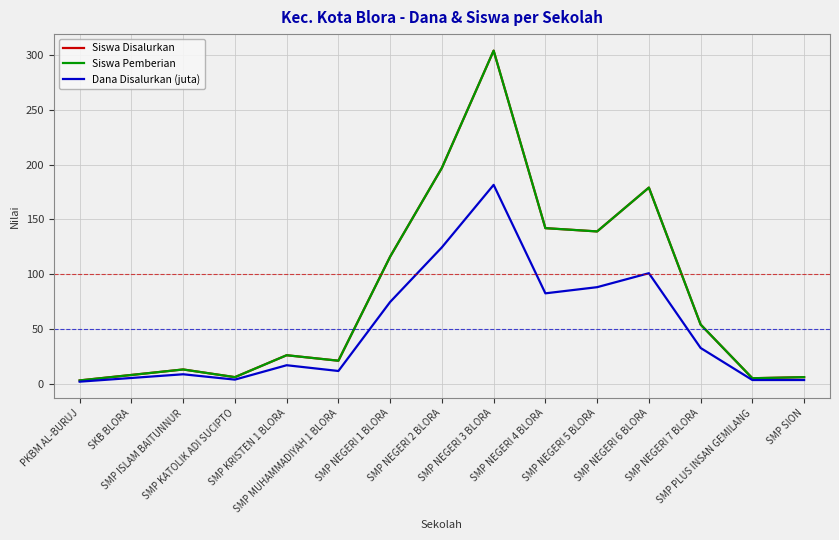

Reading right to left, what are all the values shown in this chart?

Siswa Disalurkan: 6.0	5.0	54.0	179.0	139.0	142.0	304.0	197.0	116.0	21.0	26.0	6.0	13.0	8.0	3.0
Siswa Pemberian: 6.0	5.0	54.0	179.0	139.0	142.0	304.0	197.0	116.0	21.0	26.0	6.0	13.0	8.0	3.0
Dana Disalurkan (juta): 3.4	3.4	32.6	100.9	88.1	82.5	181.5	124.5	74.6	11.6	16.9	3.8	8.6	5.2	1.9